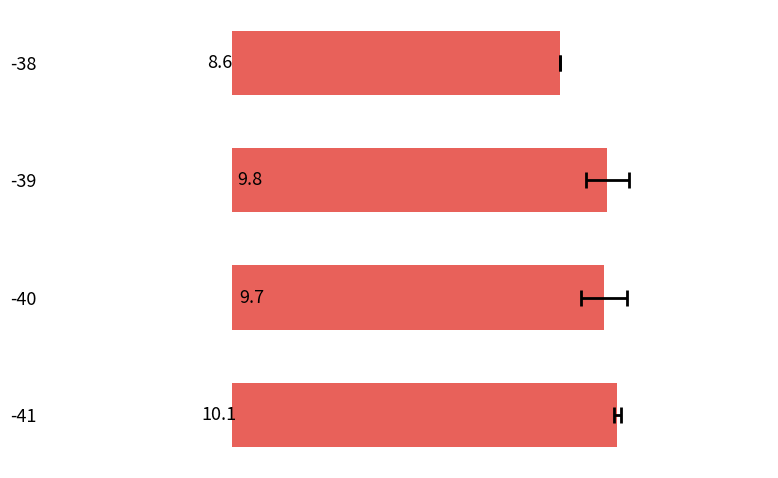

Are the bars horizontal?

Yes